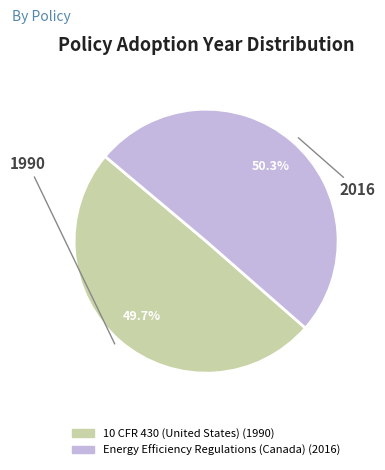

Rank the categories by value from highest to lowest.

2016, 1990